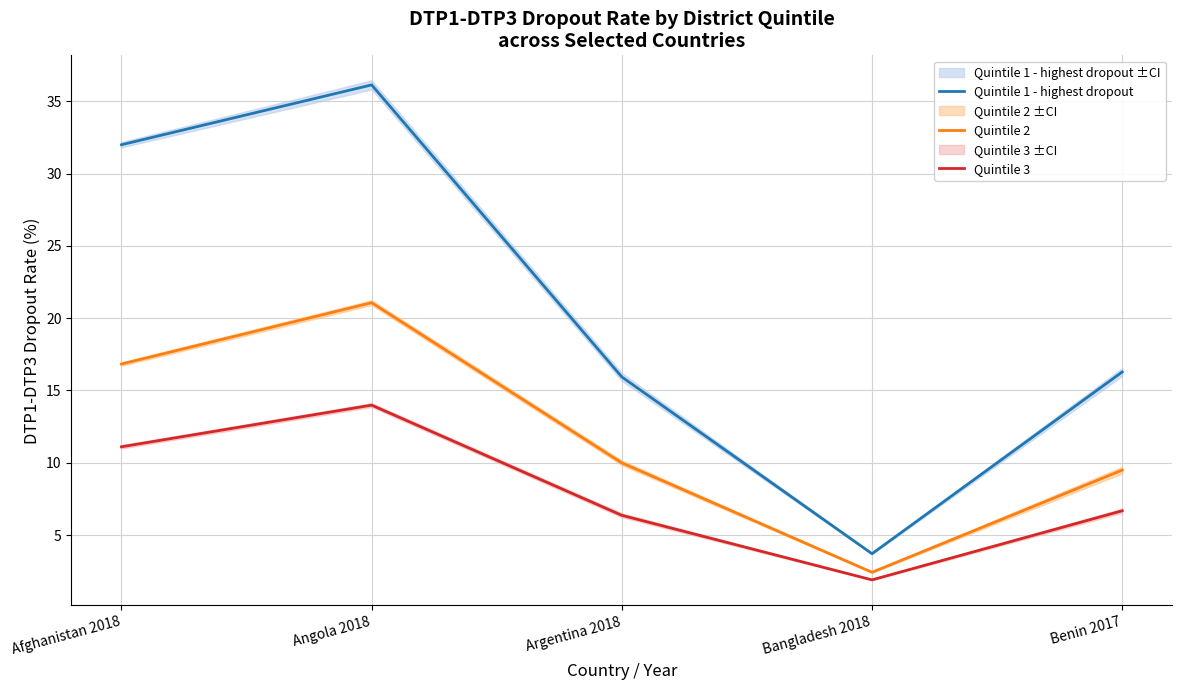

Rank the series by their average value, from lowest to highest.

Quintile 3, Quintile 2, Quintile 1 - highest dropout